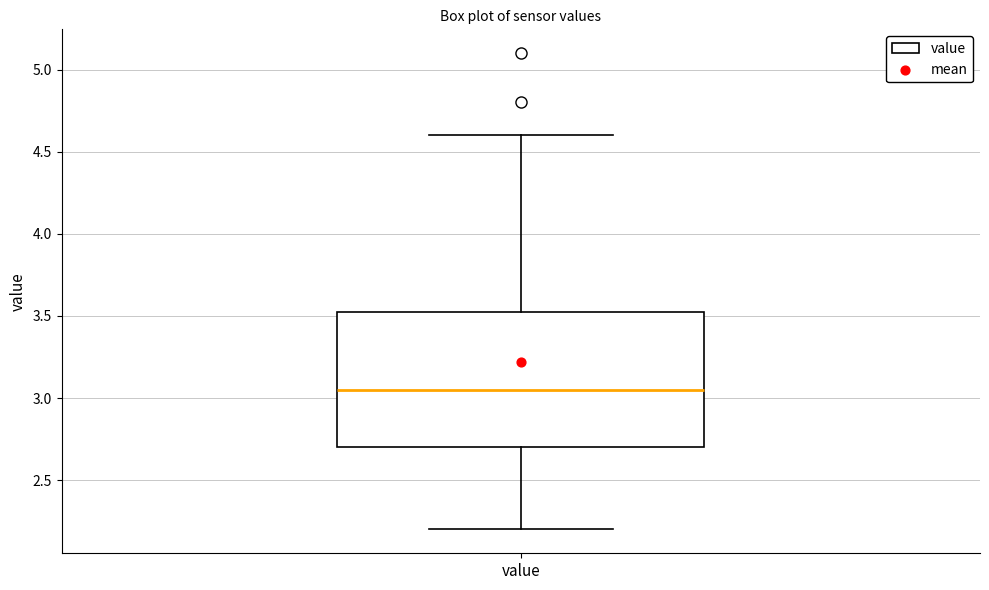

Where does the lower whisker of the box for value end on the y-axis? The values are not printed on the chart, so give them approximately, as read against the axis.

2.20